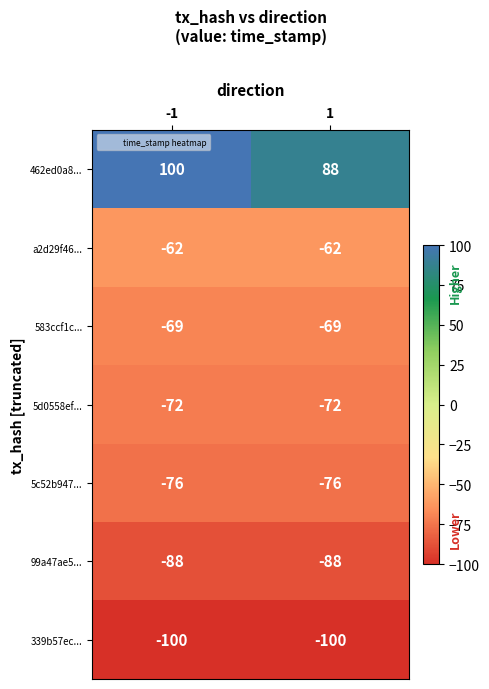

What is the total value across all series at -1?

-367